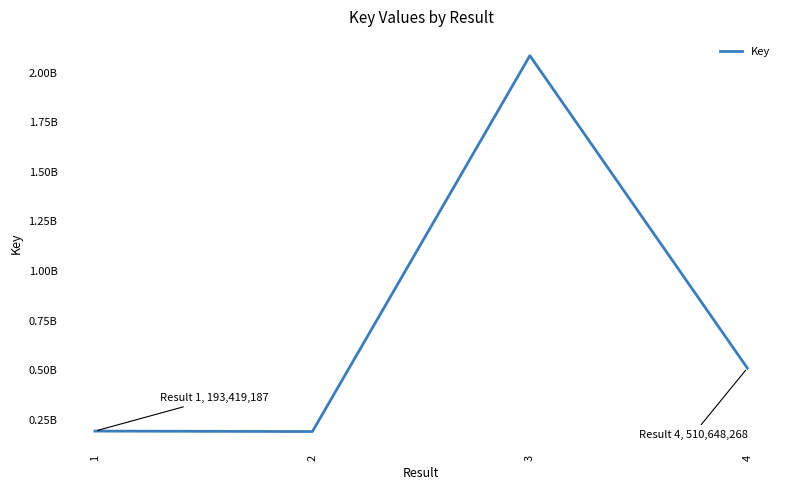

What is the difference between the values at 4 and 3?

1574123792